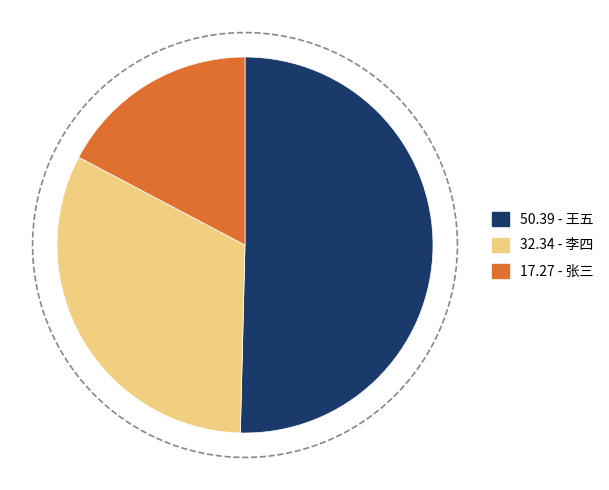

Which category has the smallest portion of the pie?

张三